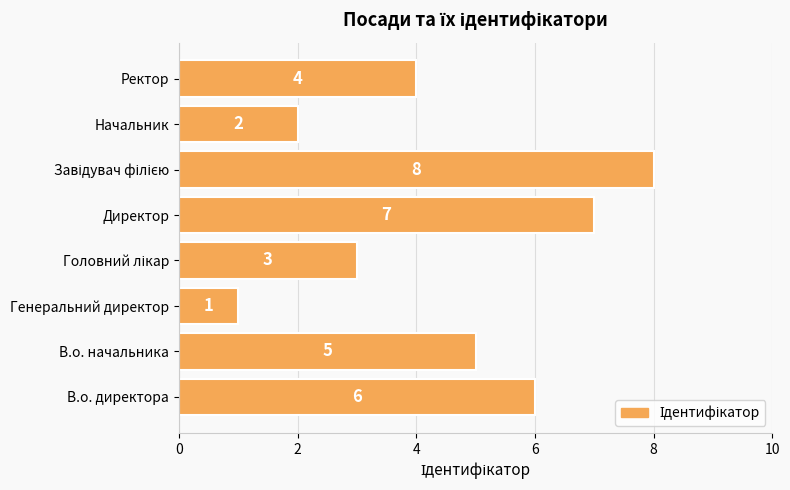

Count the number of categories in the chart.

8